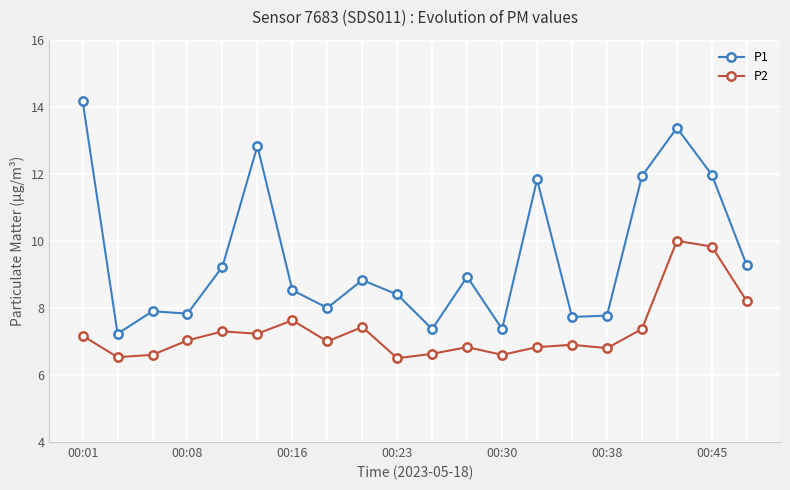

Which series has the largest range (max minus min)?

P1